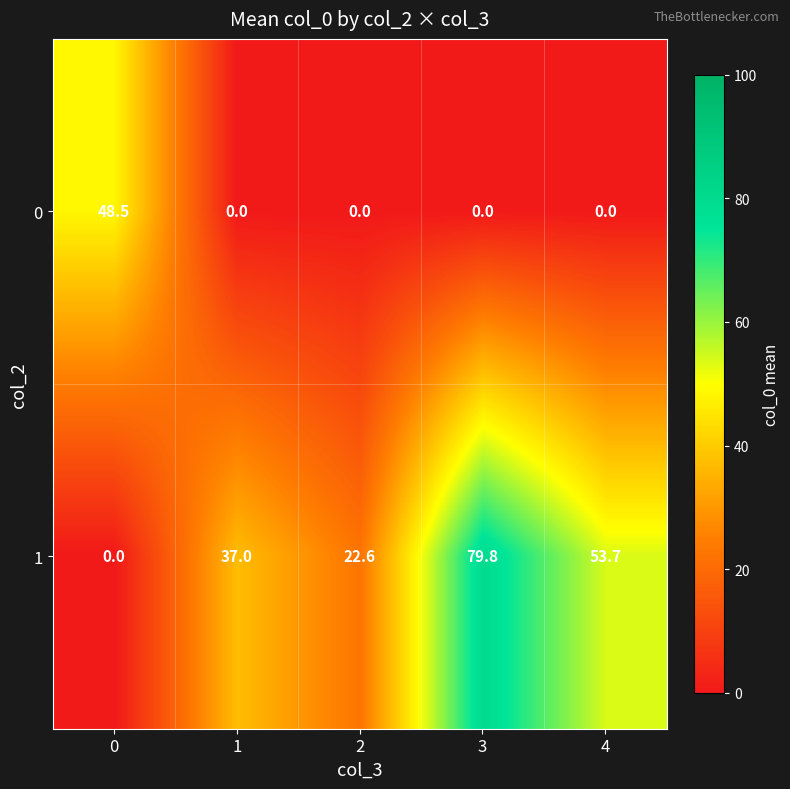

List the series in order of their peak value, lowest first.

0, 1